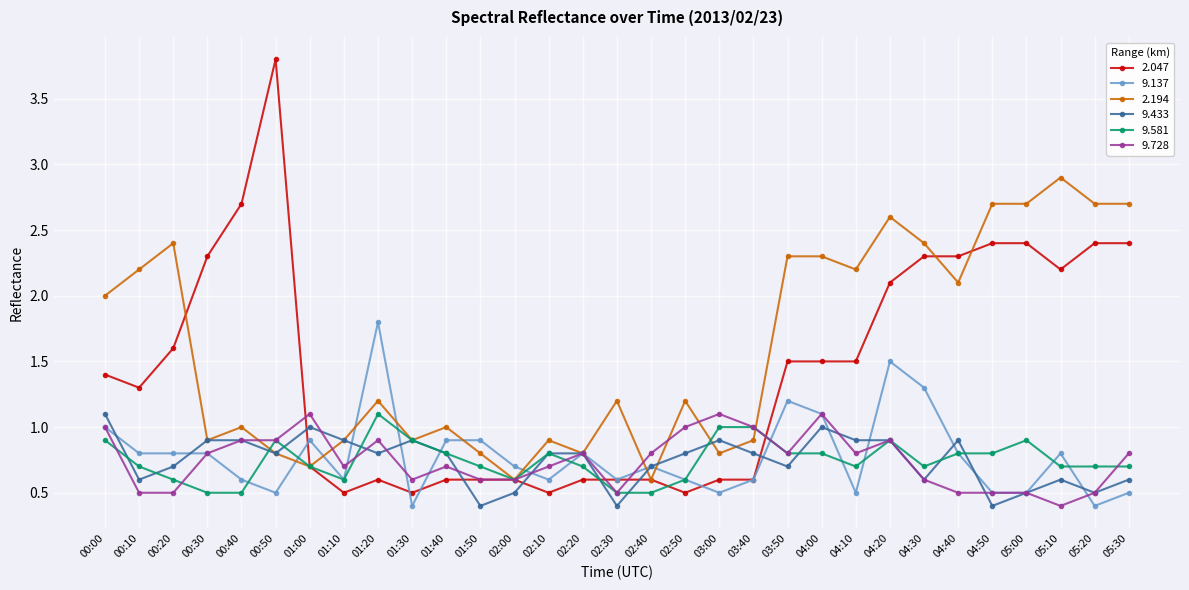

Which series has the largest range (max minus min)?

2.047